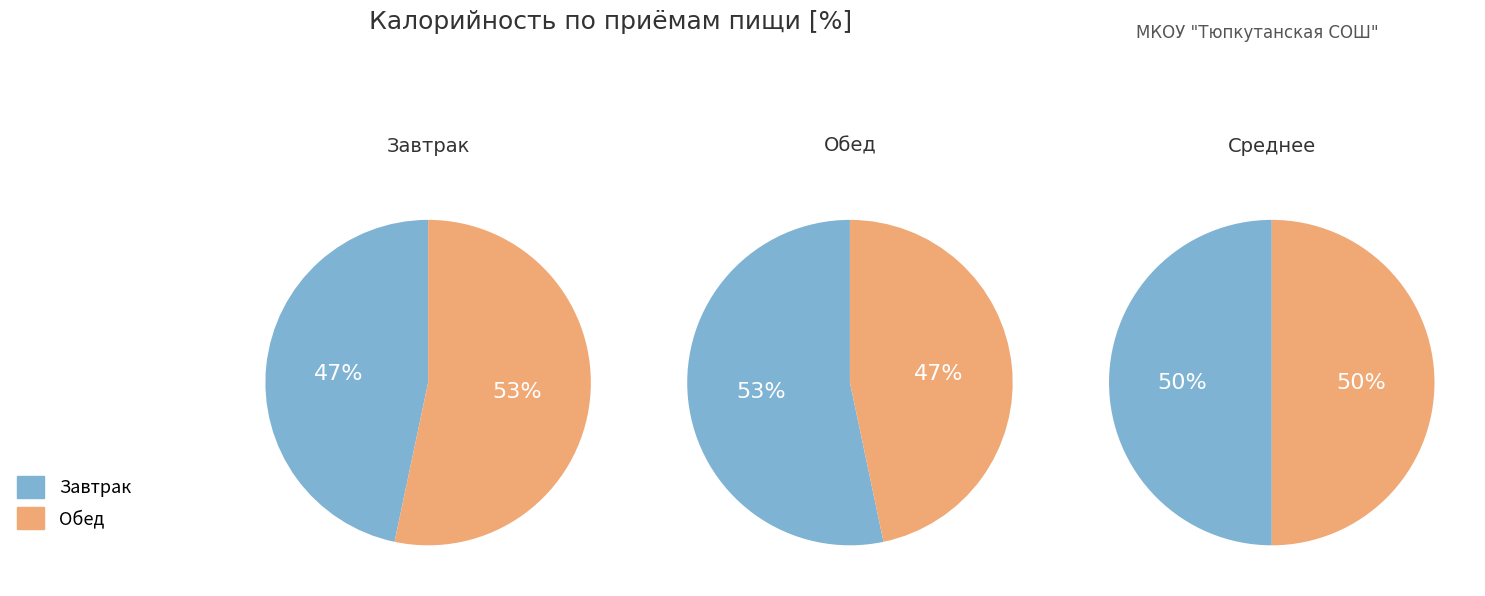

Does any single category account for the majority?

No